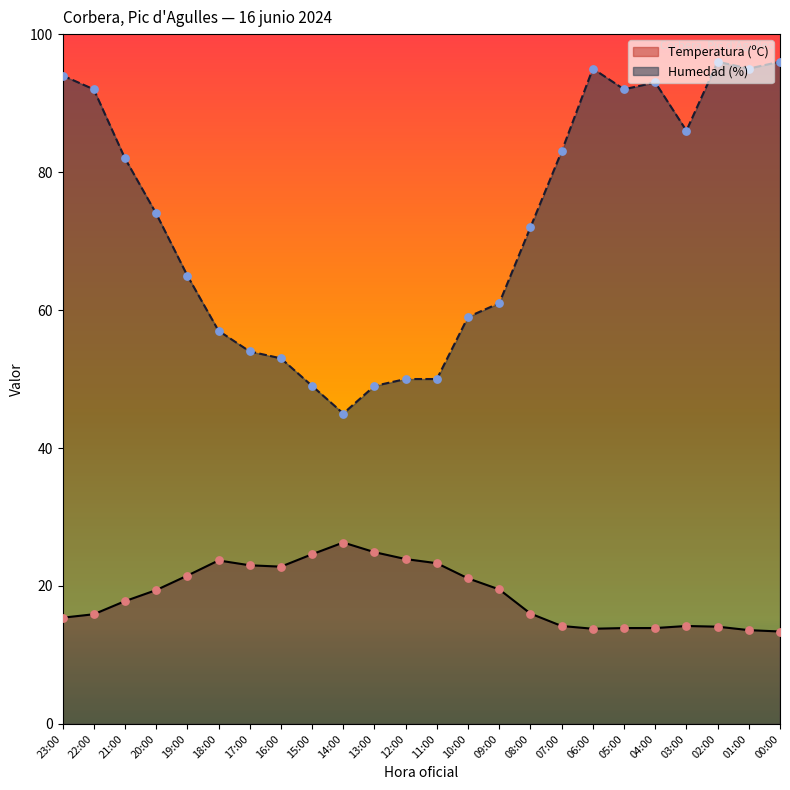

At how many categories does at least one series exceed 86?

8